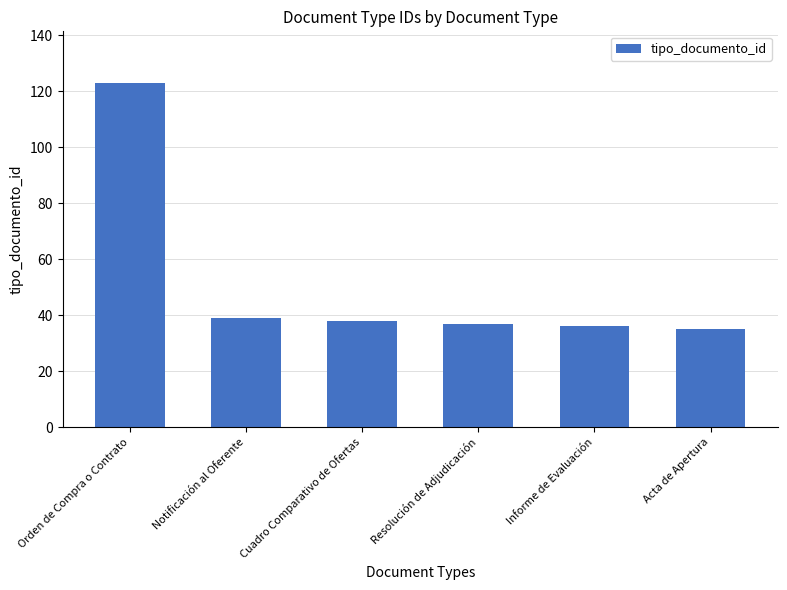

What is the sum of the values at Informe de Evaluación and Notificación al Oferente?

75